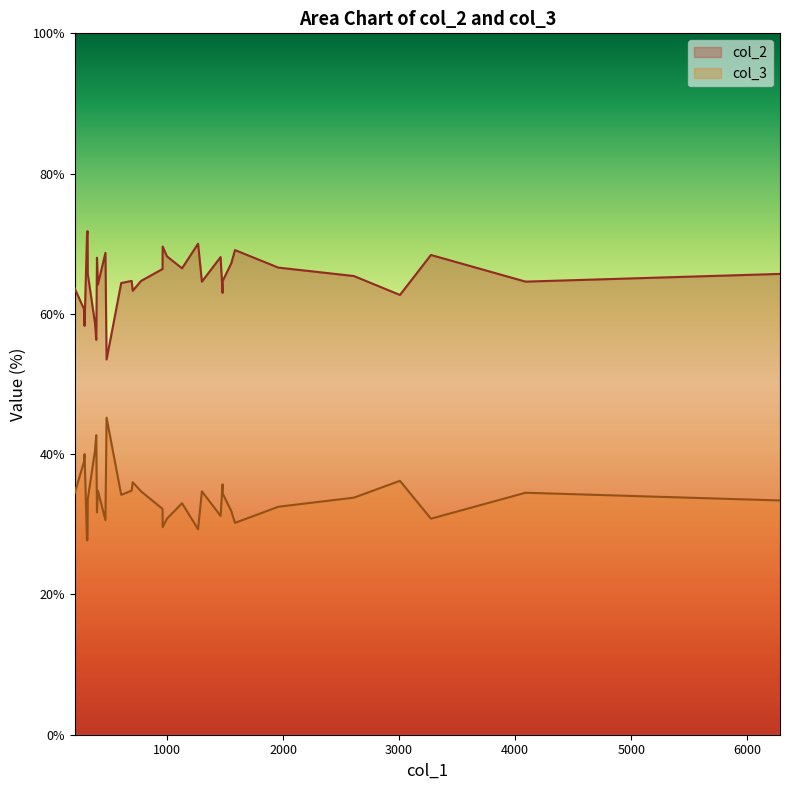

What is the spread (max minus min) of values at 963?

40.0